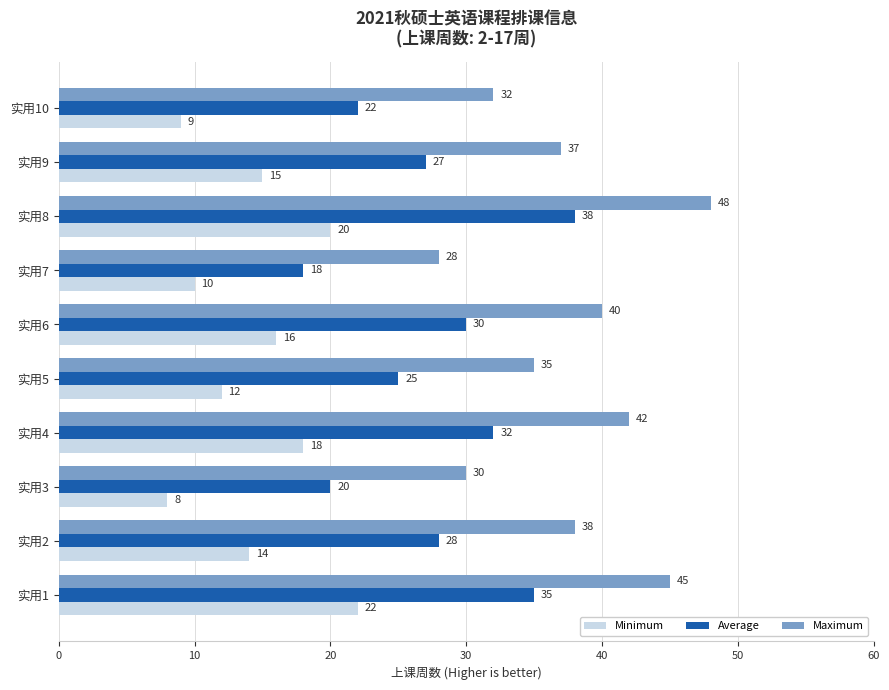

What are all the series names shown in the legend?

Minimum, Average, Maximum